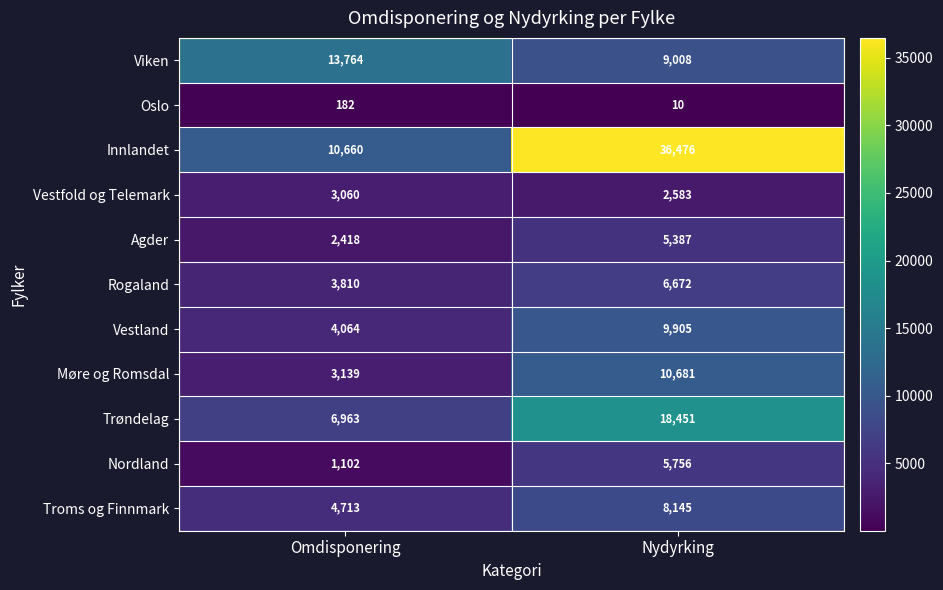

Count the number of data series in this chart.

11